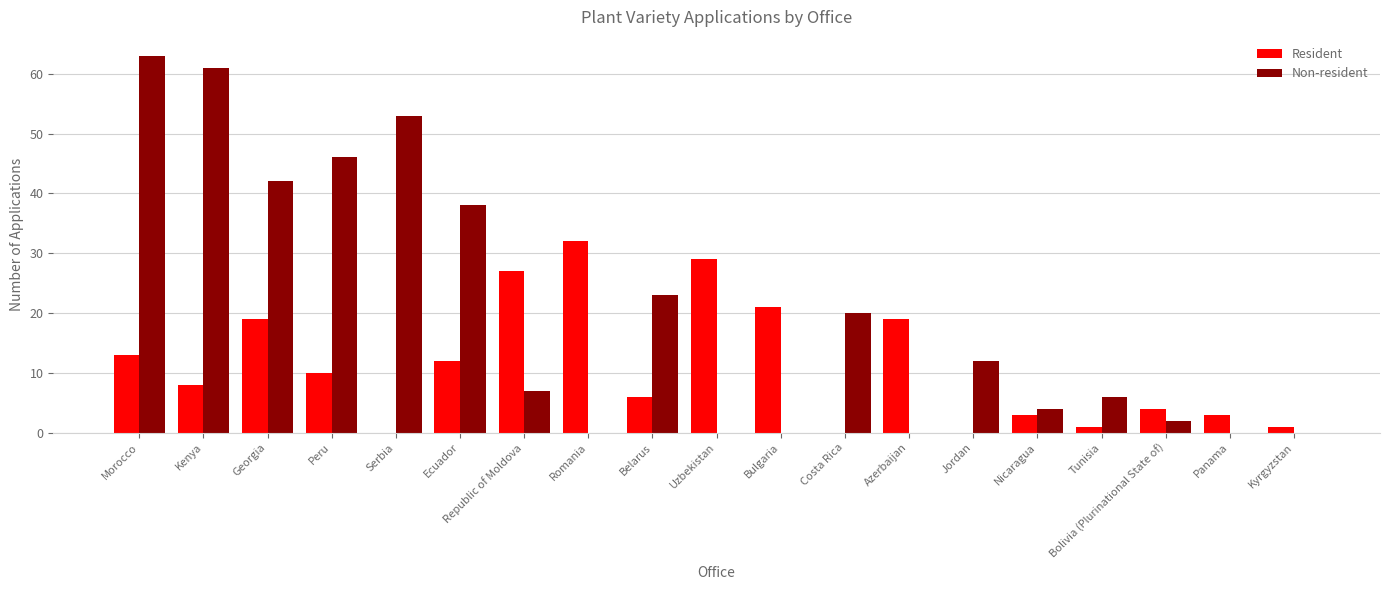

Is the value of Resident at Bolivia (Plurinational State of) greater than the value of Non-resident at Kenya?

No